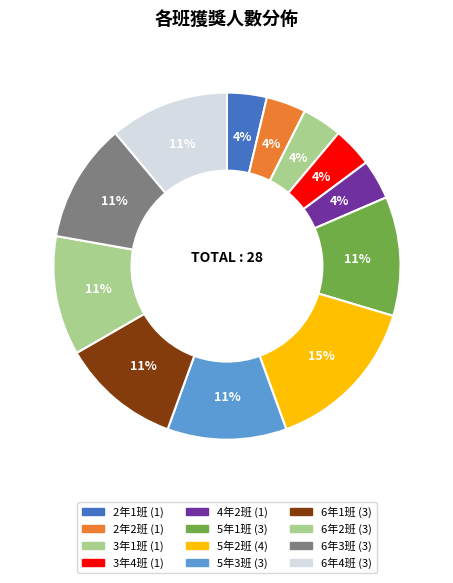

Is there a majority slice in this chart?

No